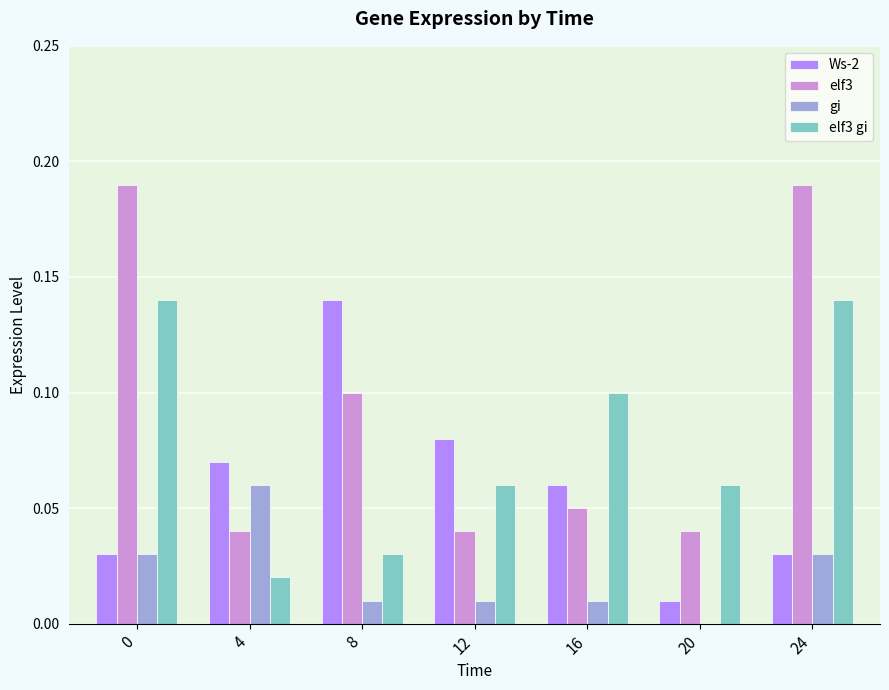

Which series has the widest spread of values?

elf3